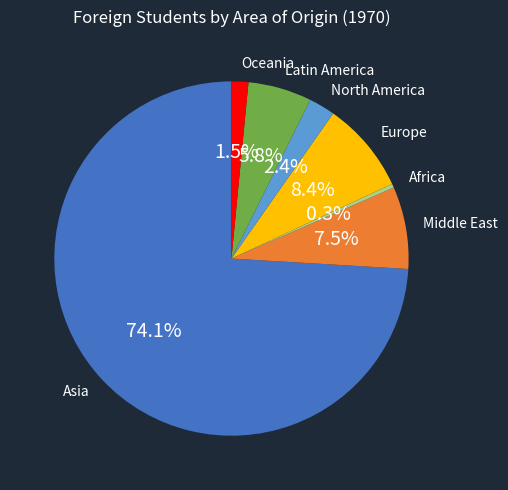

Which has a higher value, Oceania or Africa?

Oceania